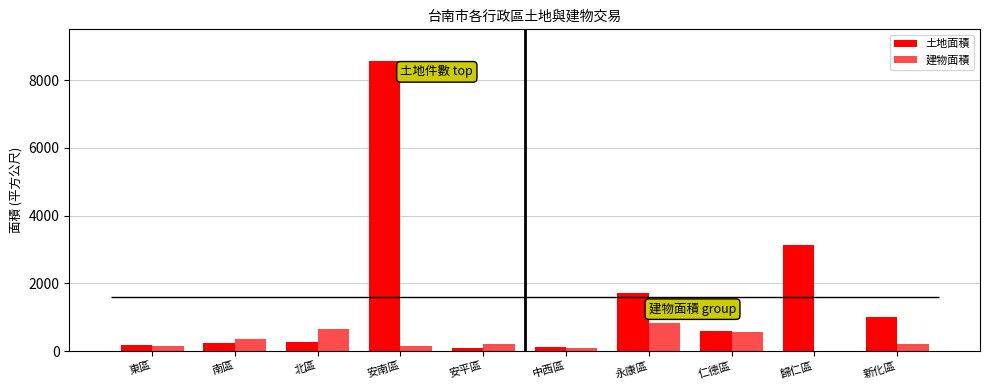

What is the label of the 6th bar from the right?

安平區